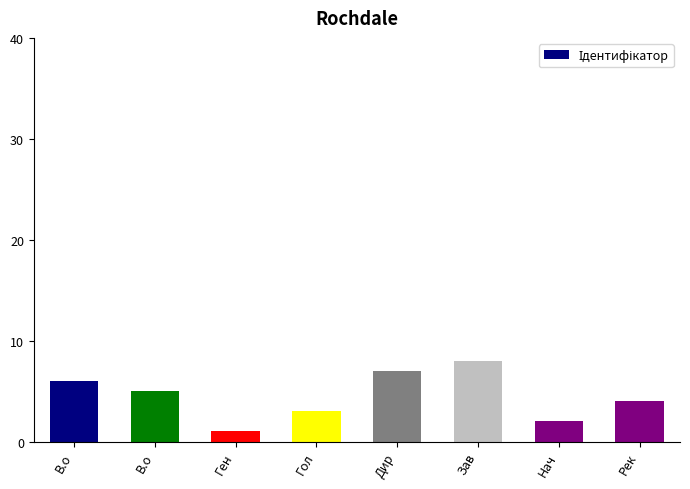

At which category does the chart reach its peak across all series?

Зав